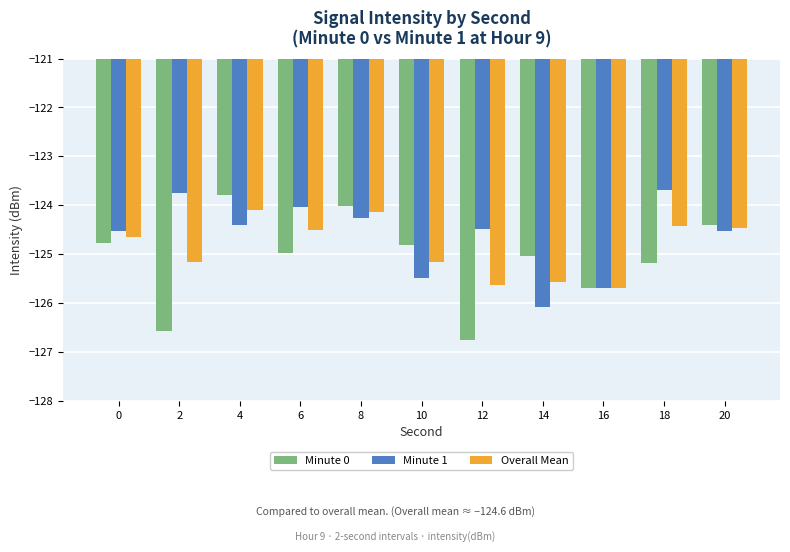

What is the difference between the maximum and second lowest values in the Overall Mean series?

1.5